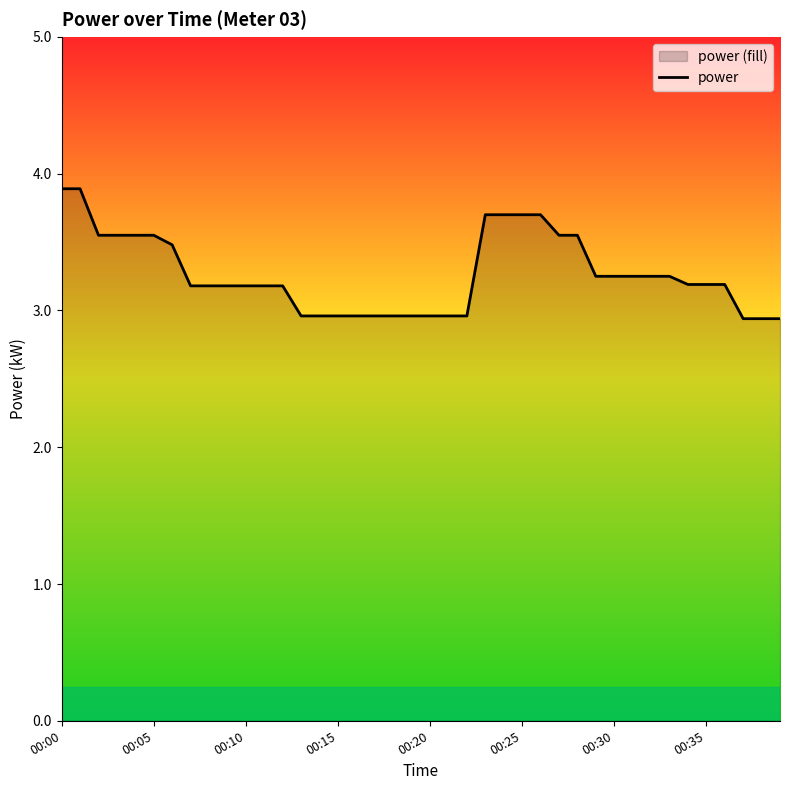

What is the label of the 14th point from the left?

13